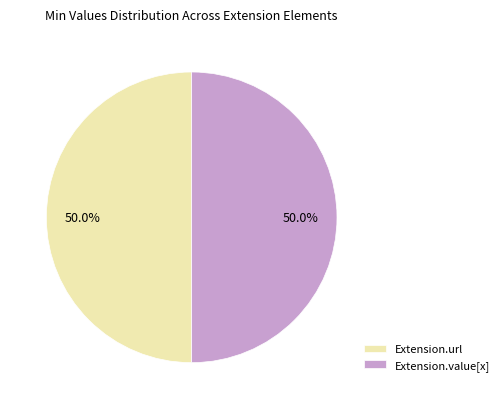

What is the total percentage of Extension.url and Extension.value[x]?

100.0%